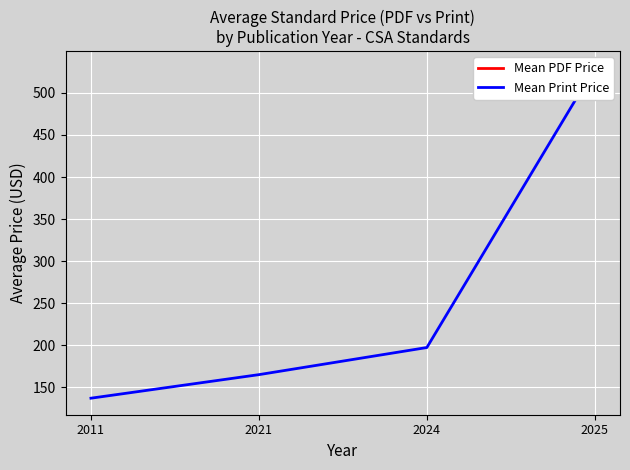

What is the value of the 3rd point from the left?

197.2